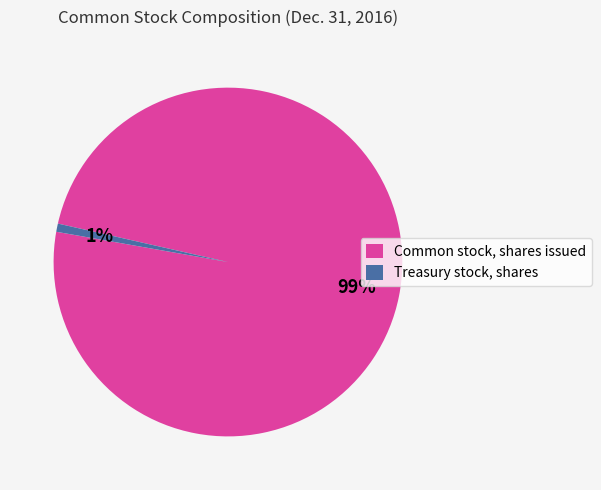

To the nearest percent, what is the combined percentage of Common stock, shares issued and Treasury stock, shares?

100%